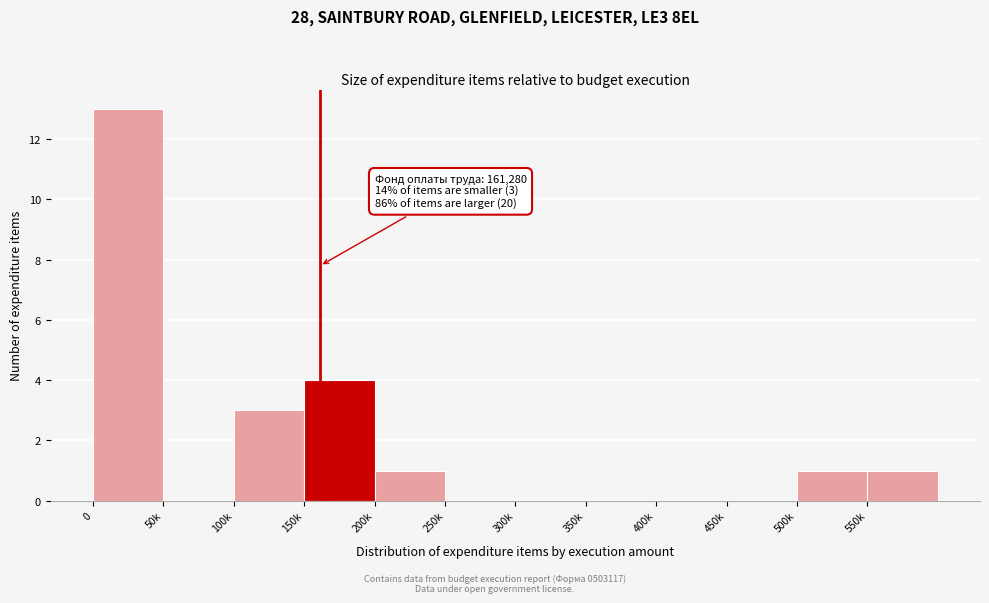

Reading left to right, list all the values displayed in this chart.

0=13	50k=0	100k=3	150k=4	200k=1	250k=0	300k=0	350k=0	400k=0	450k=0	500k=1	550k=1